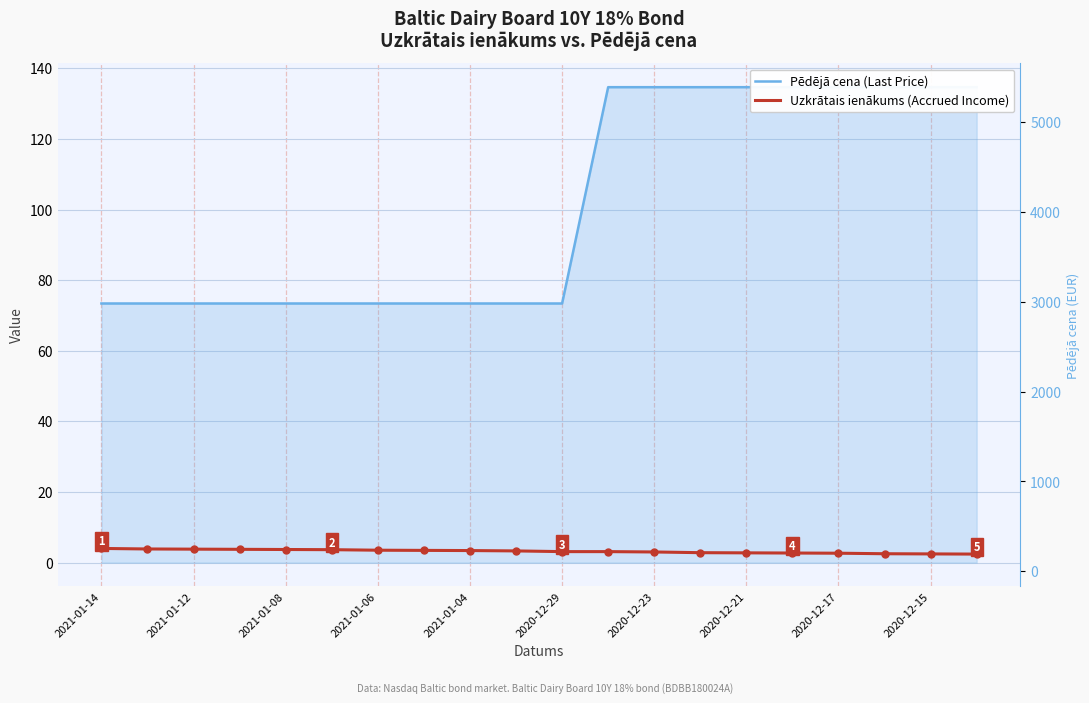

What is the difference between the second highest and second lowest values in the Pēdējā cena (Last Price) series?

61.3